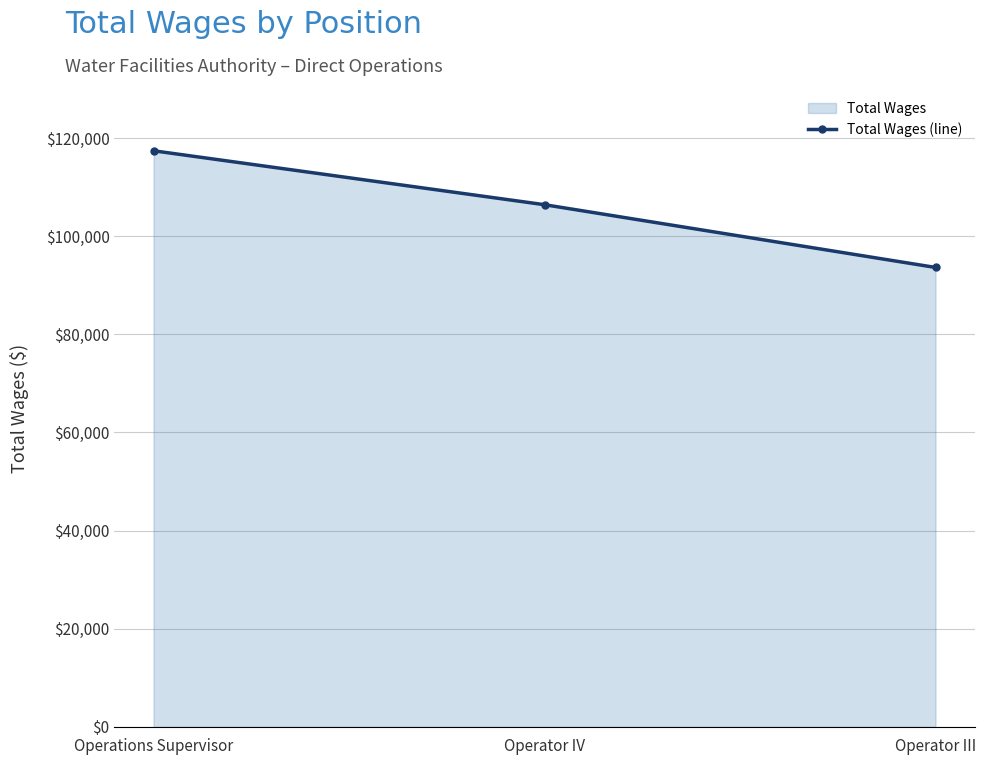

List the labels in order of value, largest first.

Operations Supervisor, Operator IV, Operator III